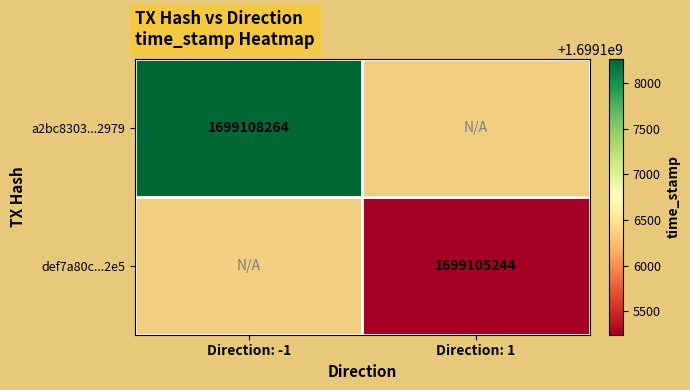

True or false: def7a80c...2e5 has a value of 736454791 at Direction: 1.

False